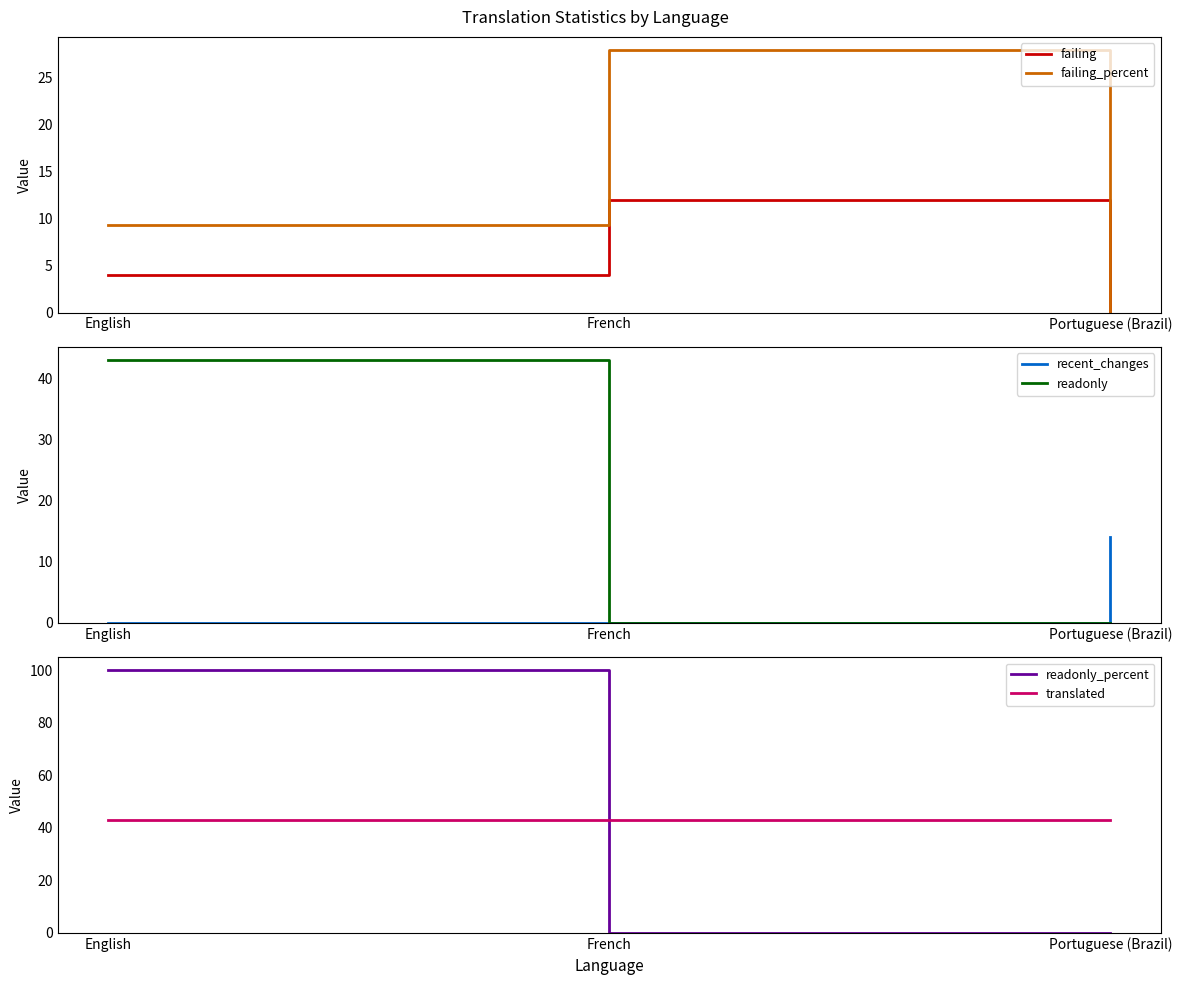

Which series has the widest spread of values?

readonly_percent